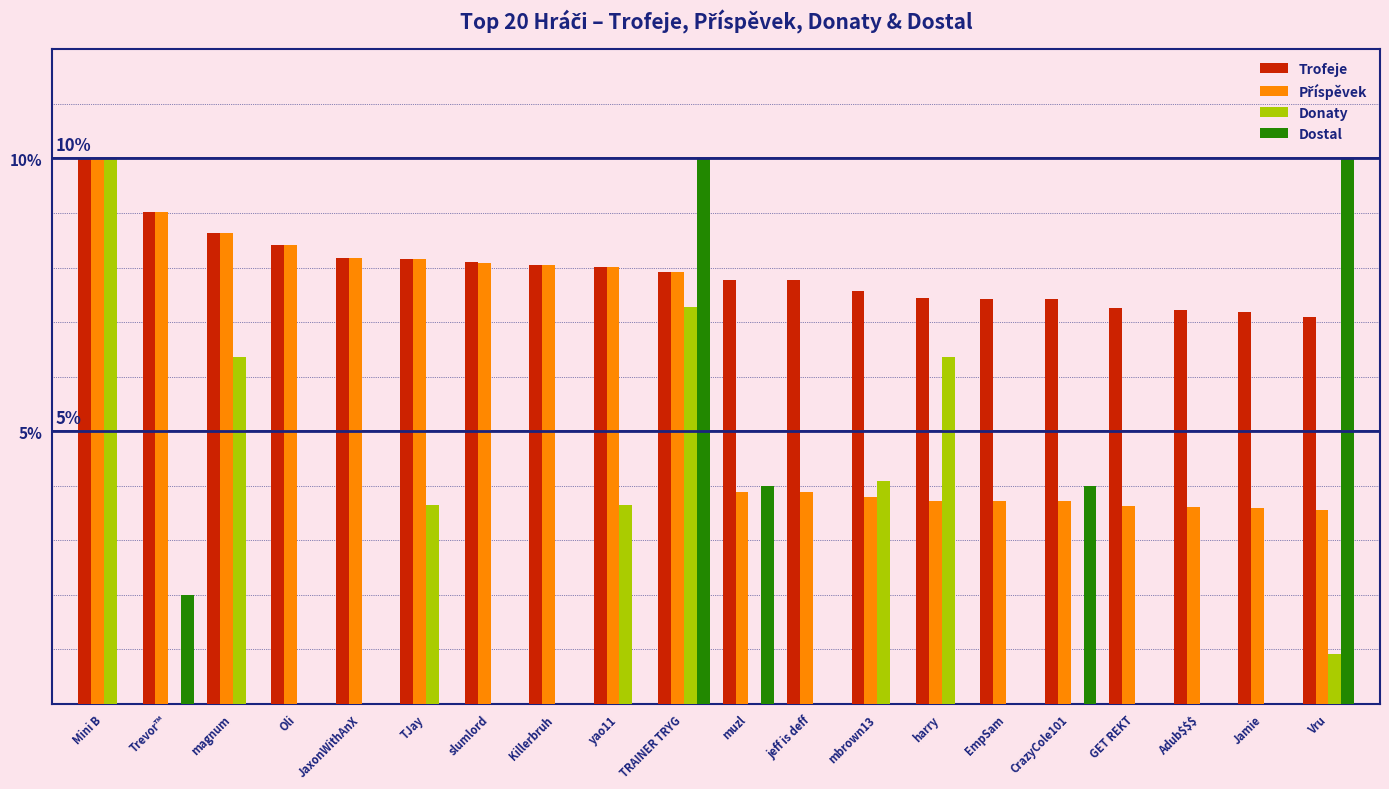

At which category is the sum across all series the highest?

TRAINER TRYG